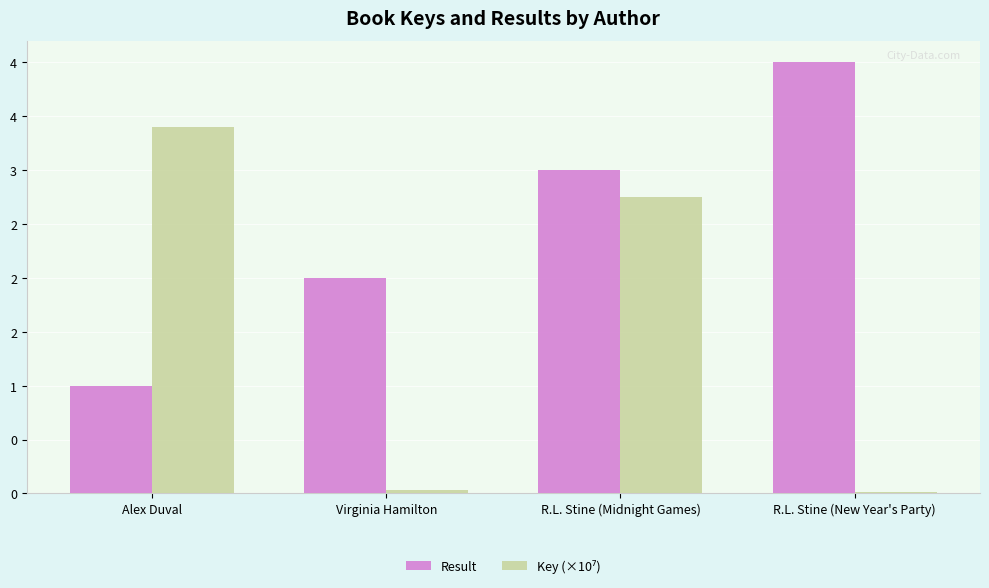

What is the difference between the second highest and minimum values in the Key (×10⁷) series?

2.7